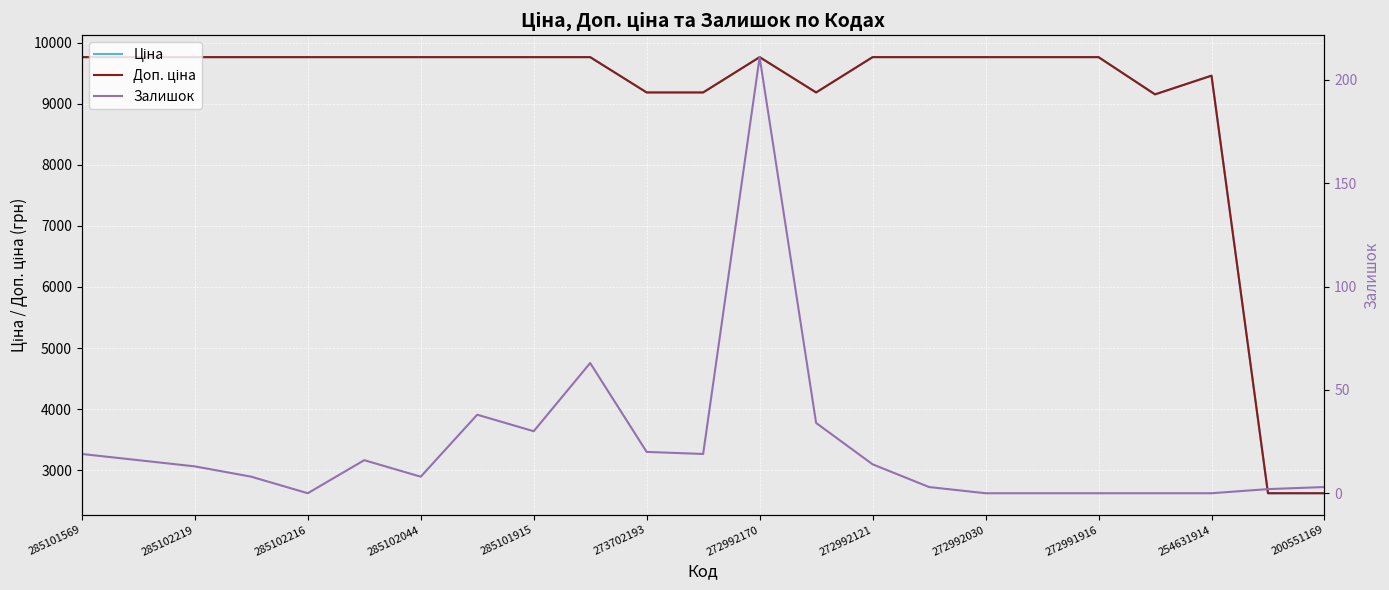

What are all the series names shown in the legend?

Ціна, Доп. ціна, Залишок